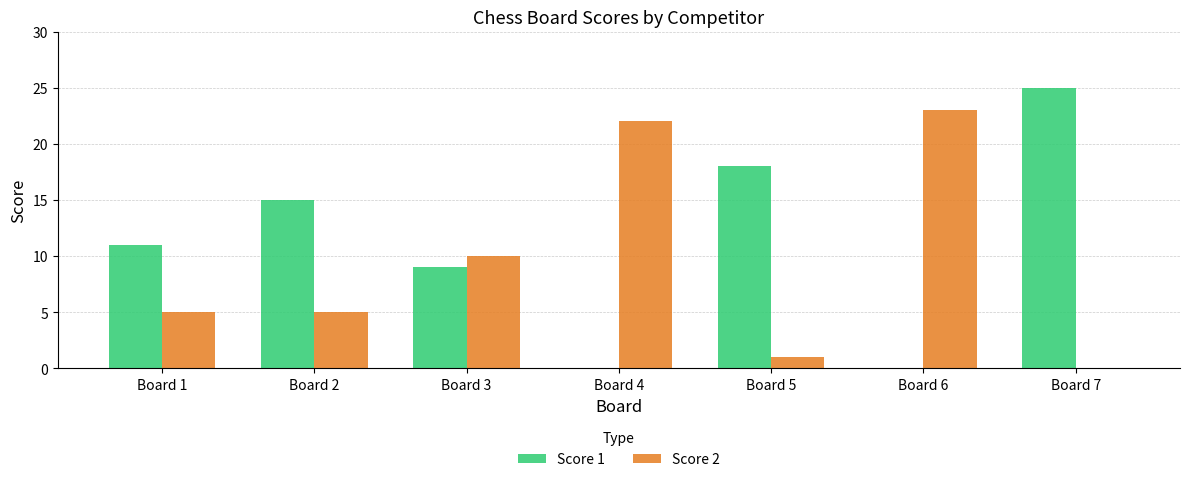

What is the average value of the Score 1 series?

11